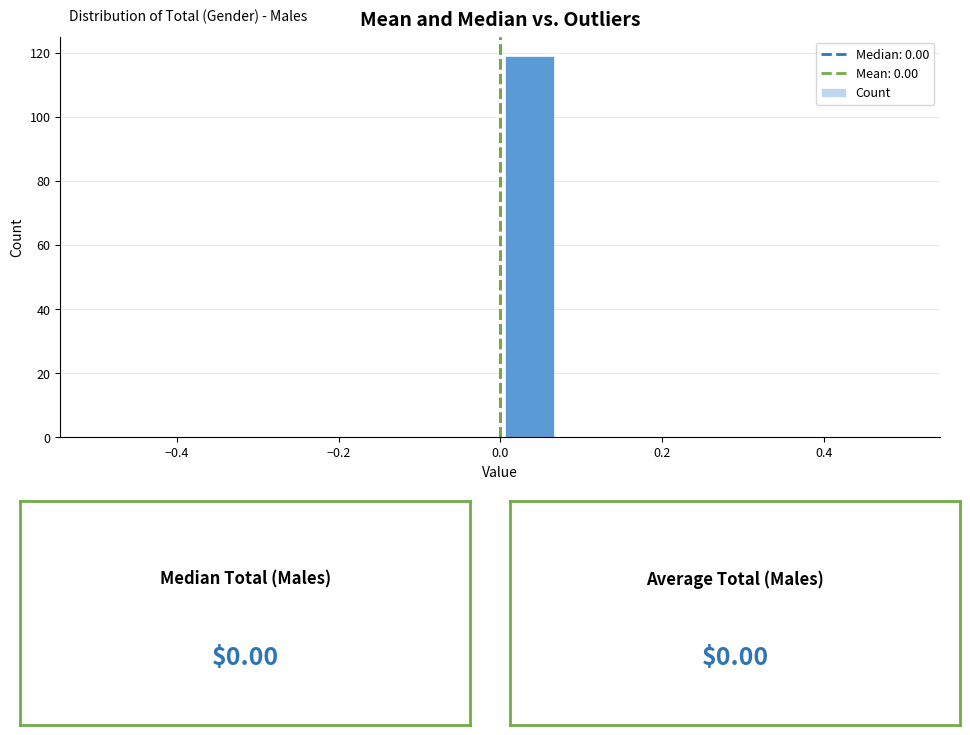

Read against the x-axis, roughly where is the centre of the tallest bar?

0.04